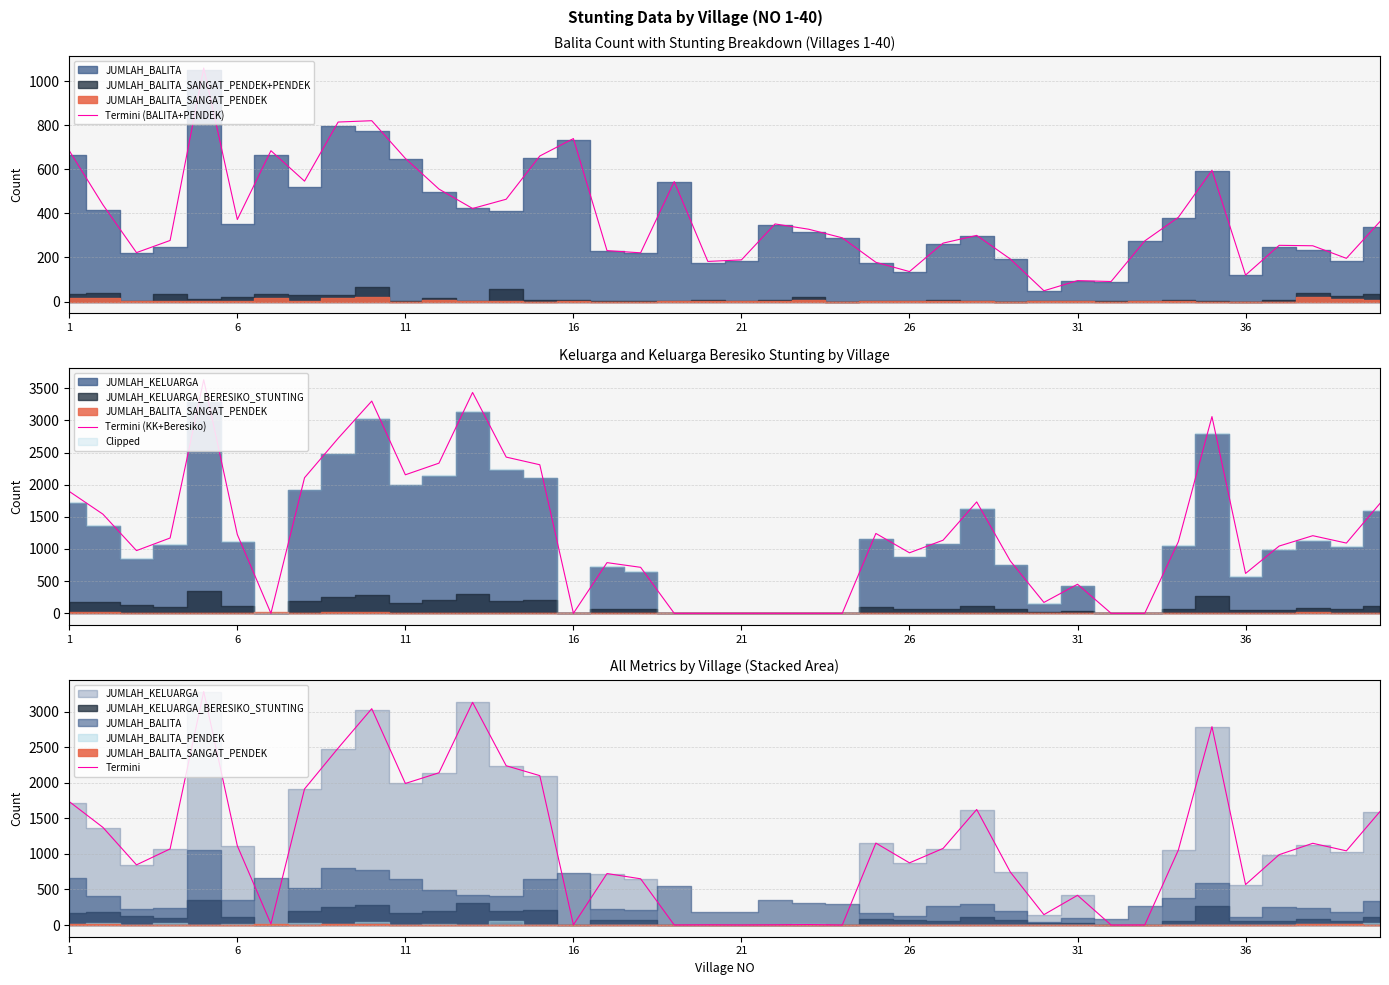

The Termini (KK+Beresiko) series shows 941 at 26. True or false?

True